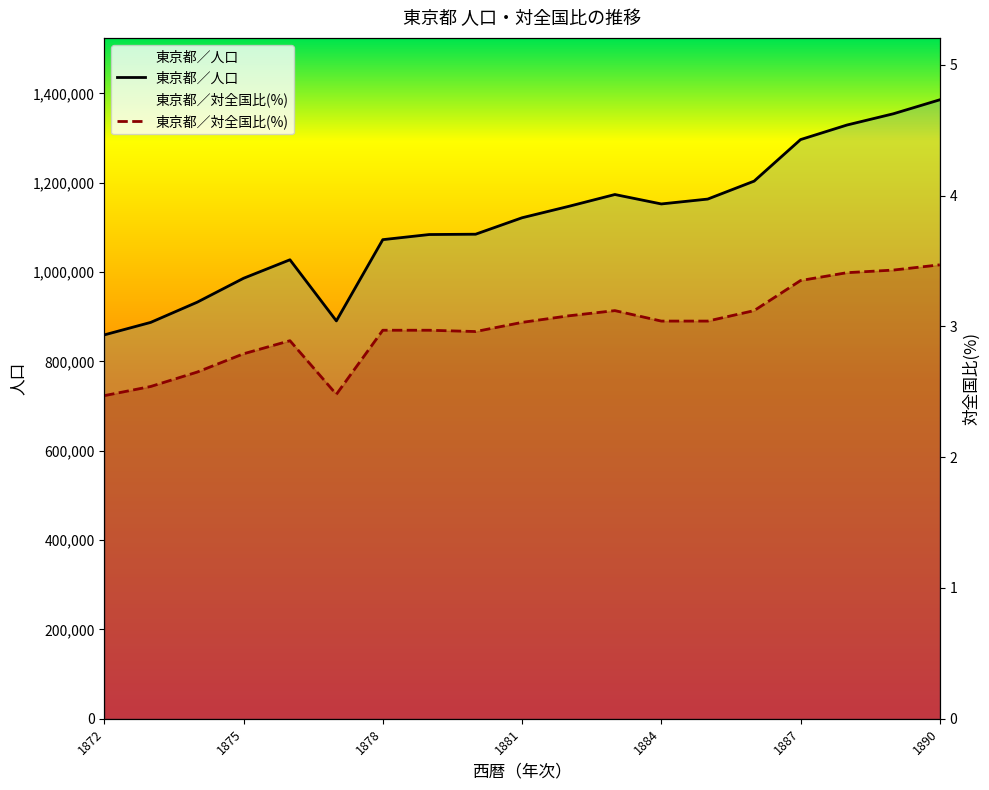

What is the difference between the maximum and minimum values in the 東京都／対全国比(%) series?

1.0